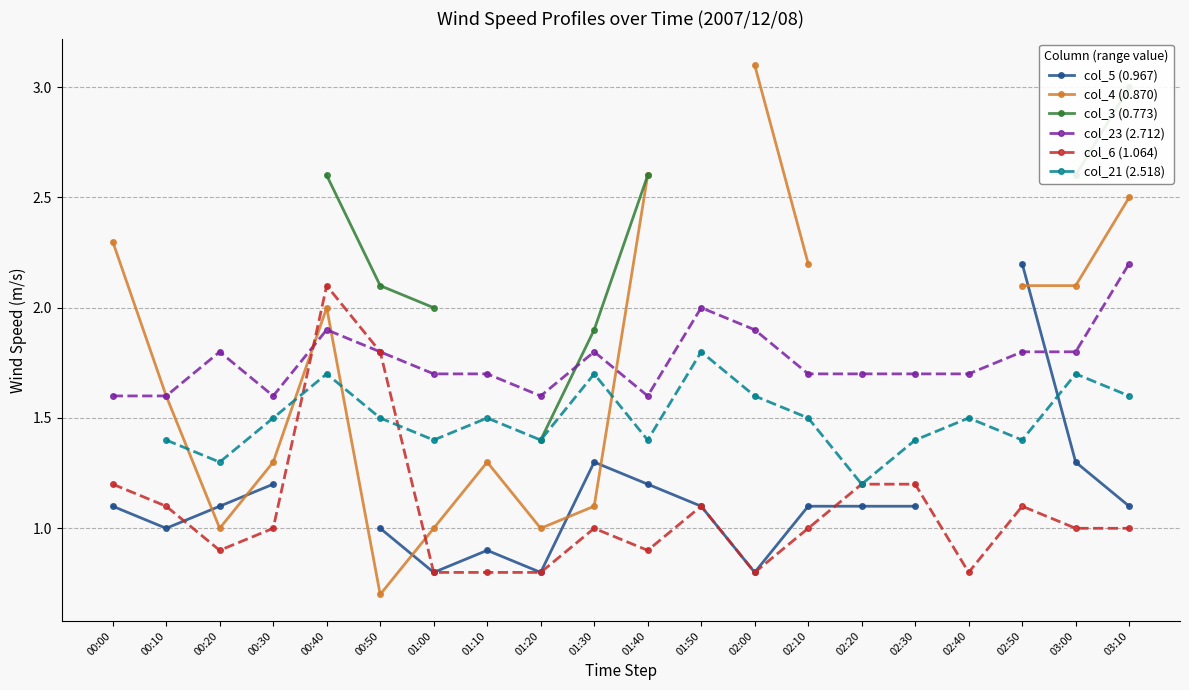

Where do col_6 (1.064) and col_4 (0.870) first cross each other?

00:30 and 00:40